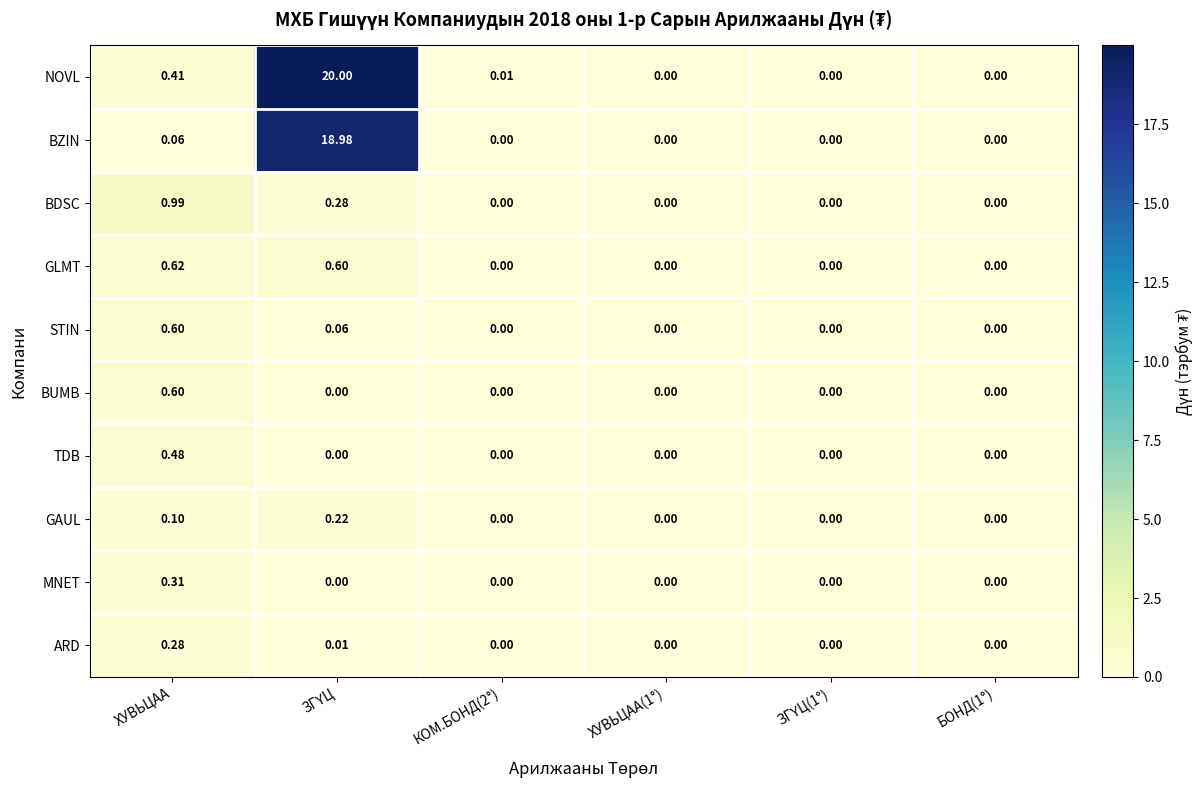

How many data points does each series have?

6